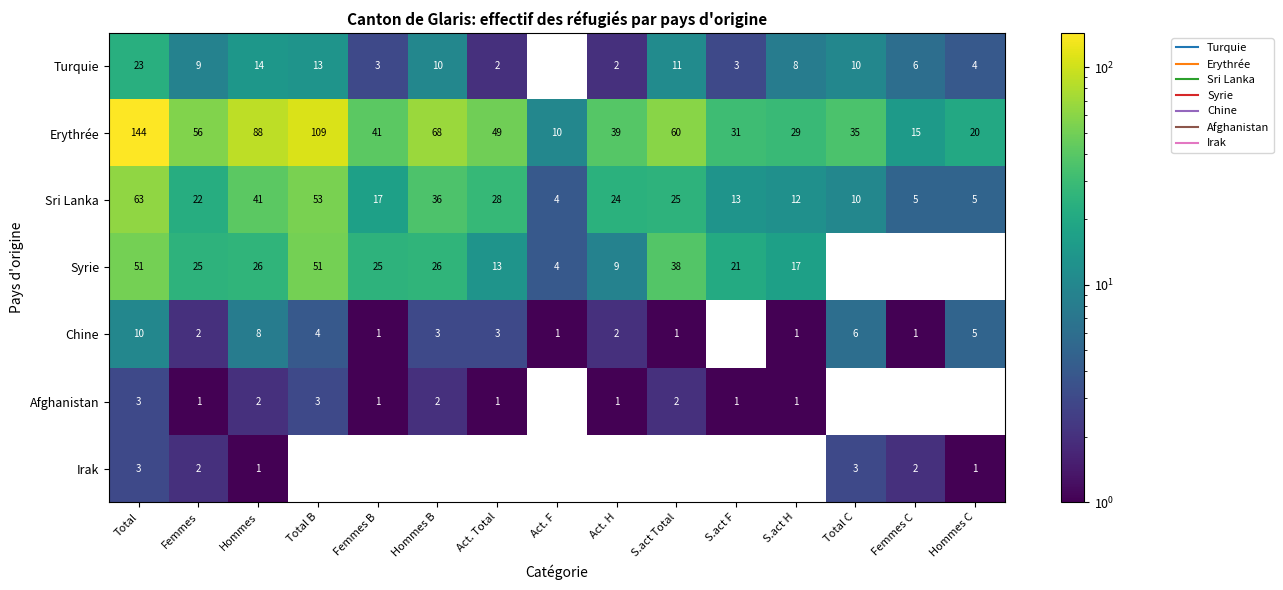

The value of Syrie at Hommes is 40.5. True or false?

False